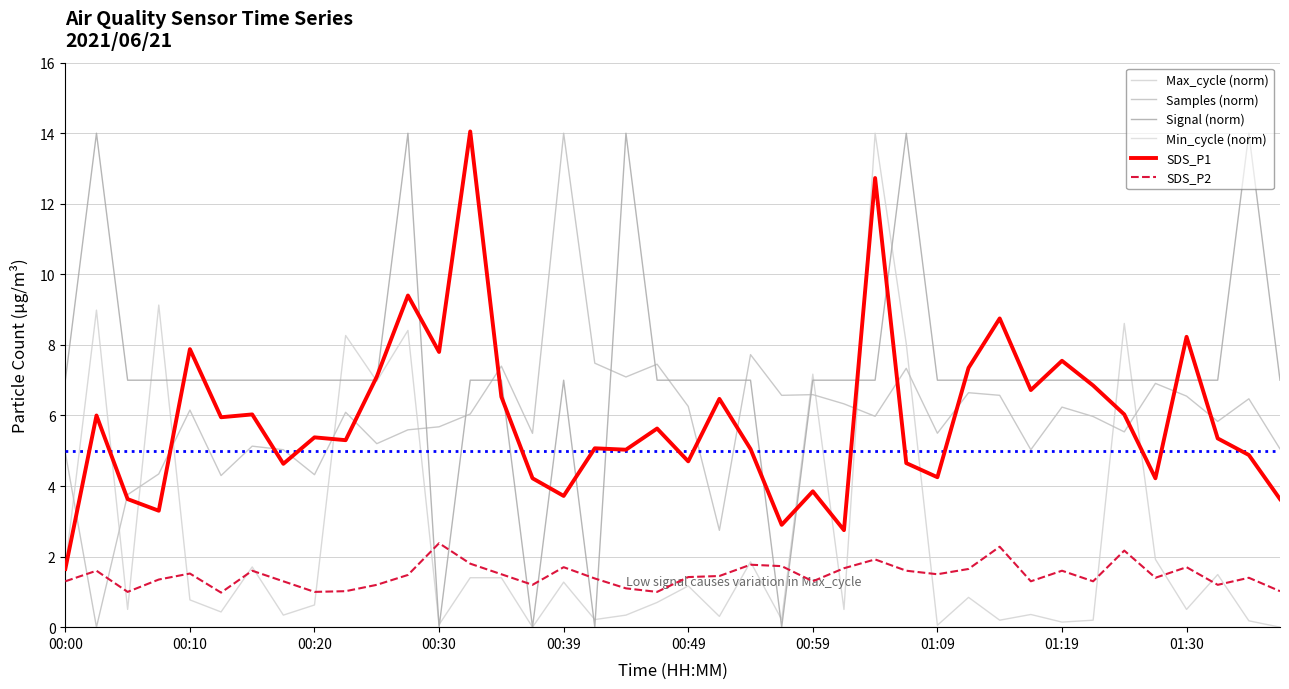

What is the difference between the maximum and second lowest values in the SDS_P1 series?

11.3